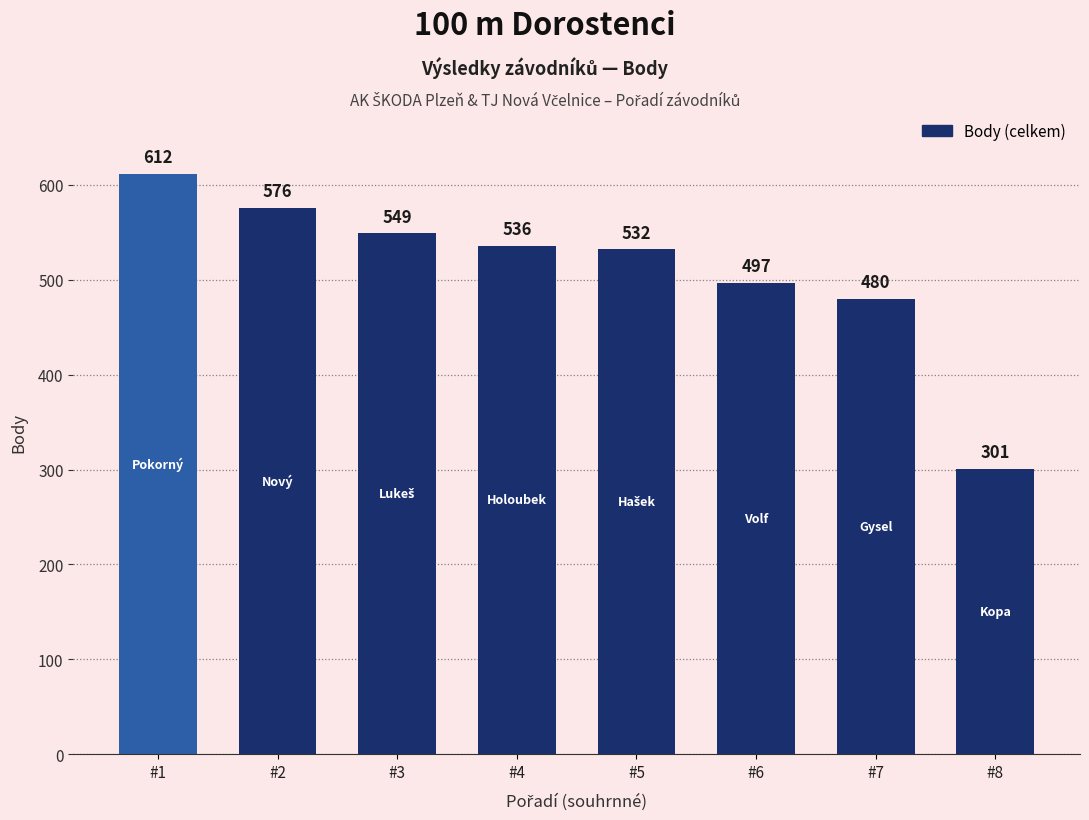

Which category has the highest value across all series?

#1